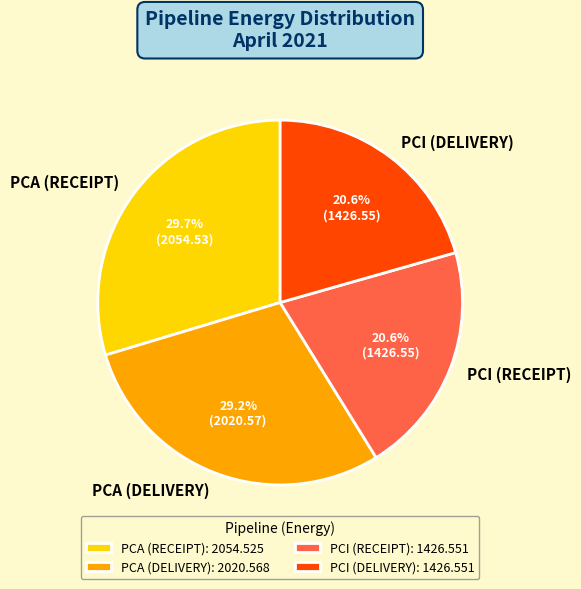

Count the number of slices in the pie.

4